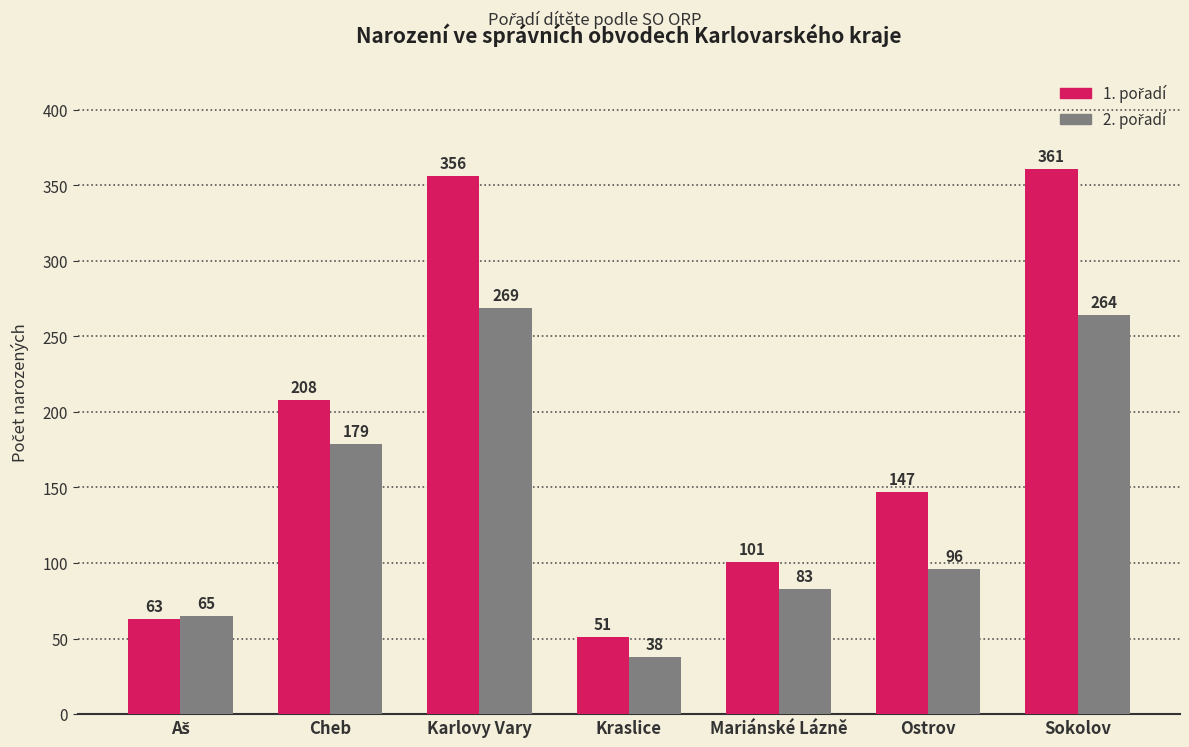

What is the spread (max minus min) of values at Sokolov?

97